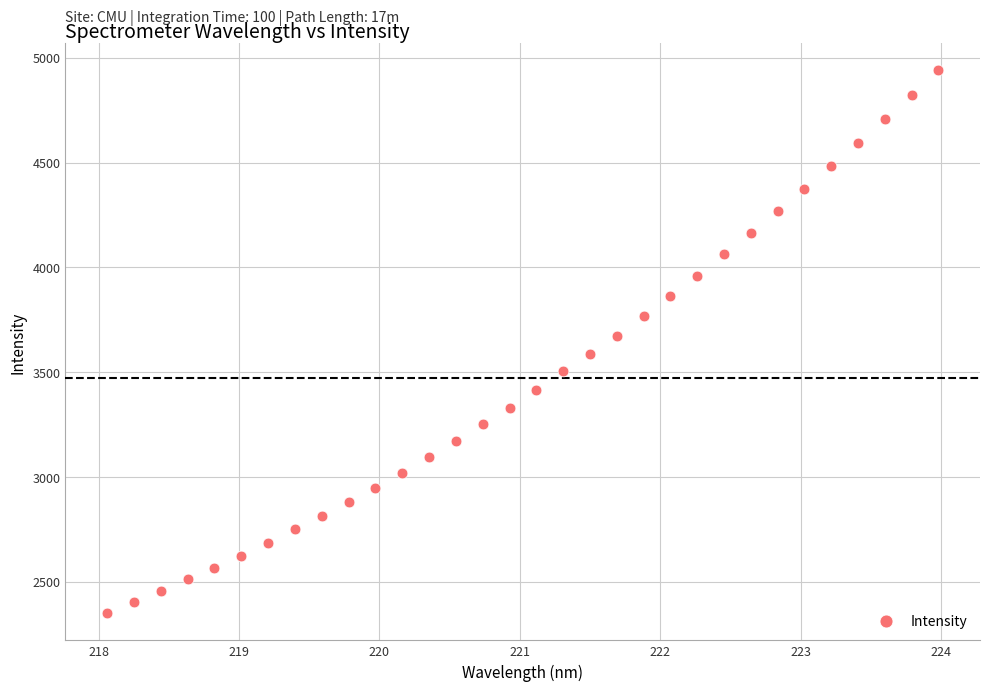

What is the range of Y values (max minus min)?

2590.7